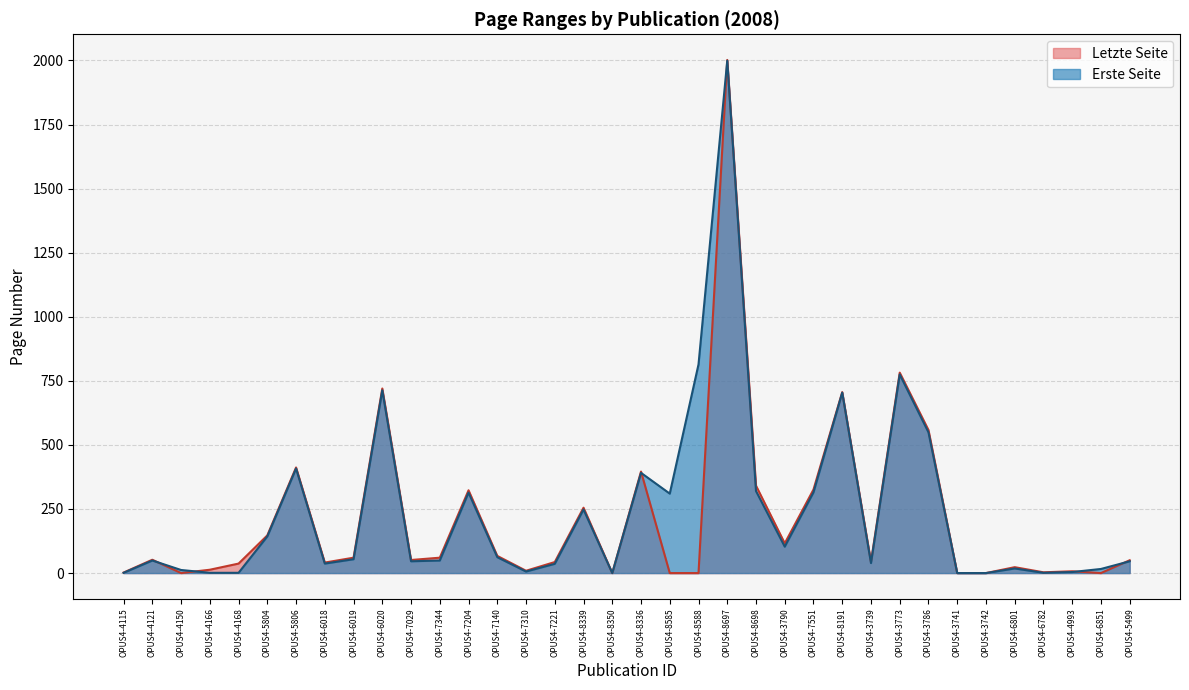

What is the difference between the maximum and minimum values in the Erste Seite series?

1999